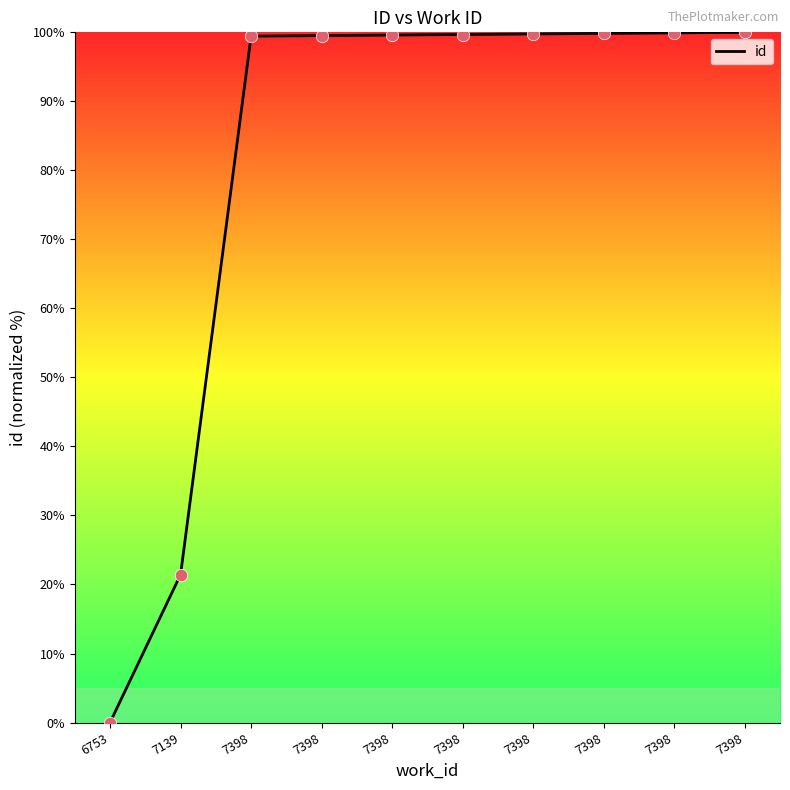

What is the change in value from 7398 to 7398?

+0.2